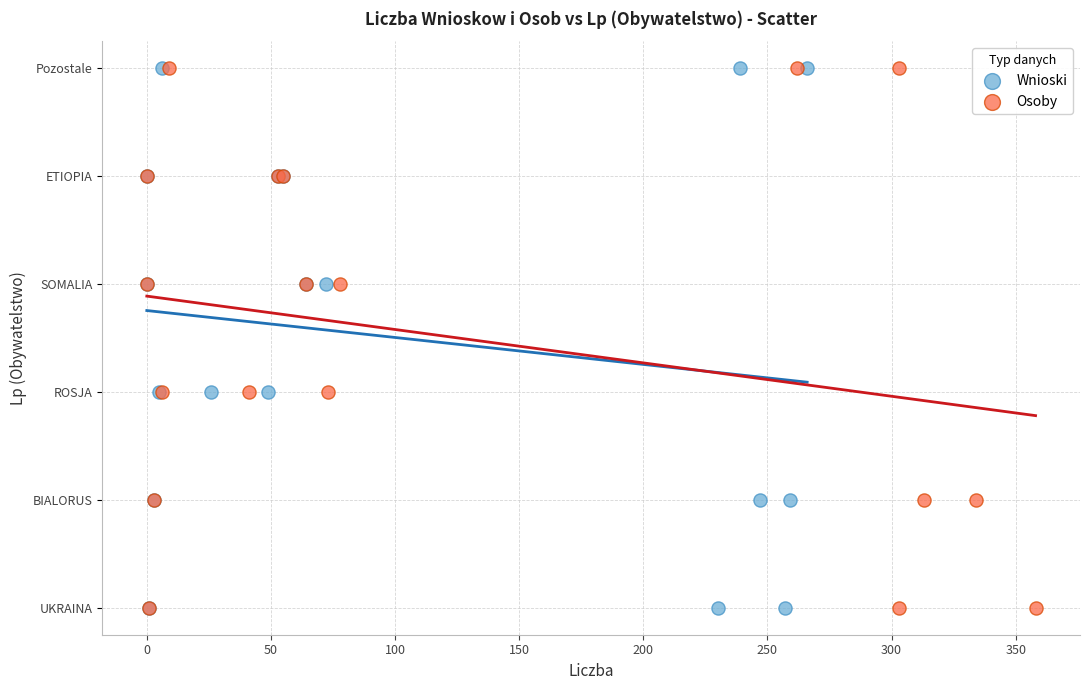

What are all the series names shown in the legend?

Wnioski, Osoby